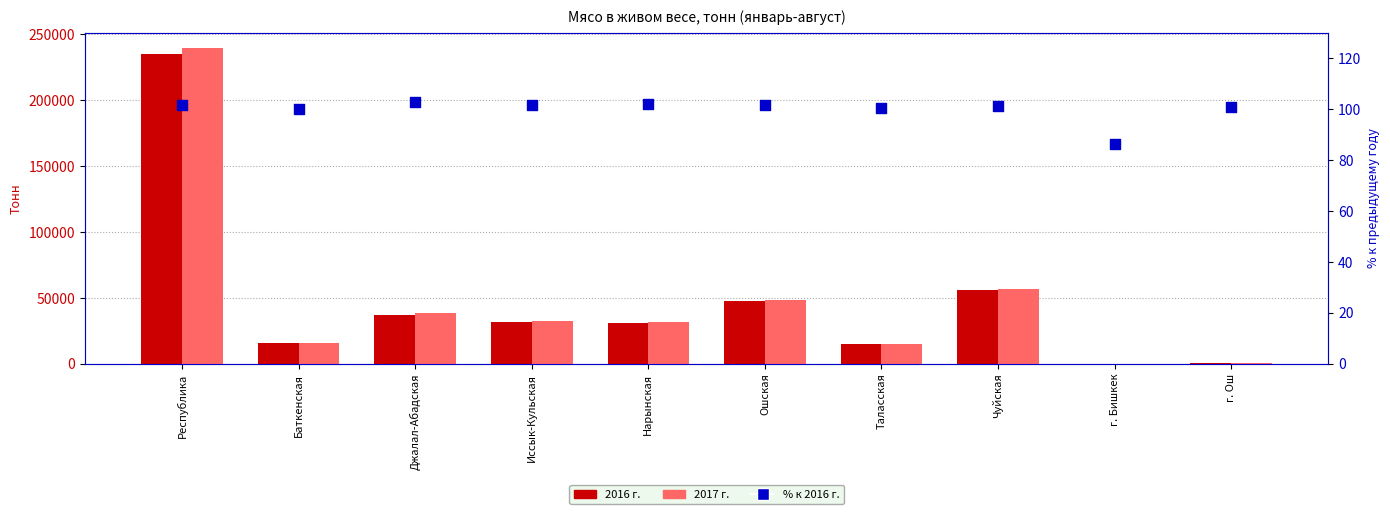

Between Нарынская and Республика, which is larger?

Нарынская